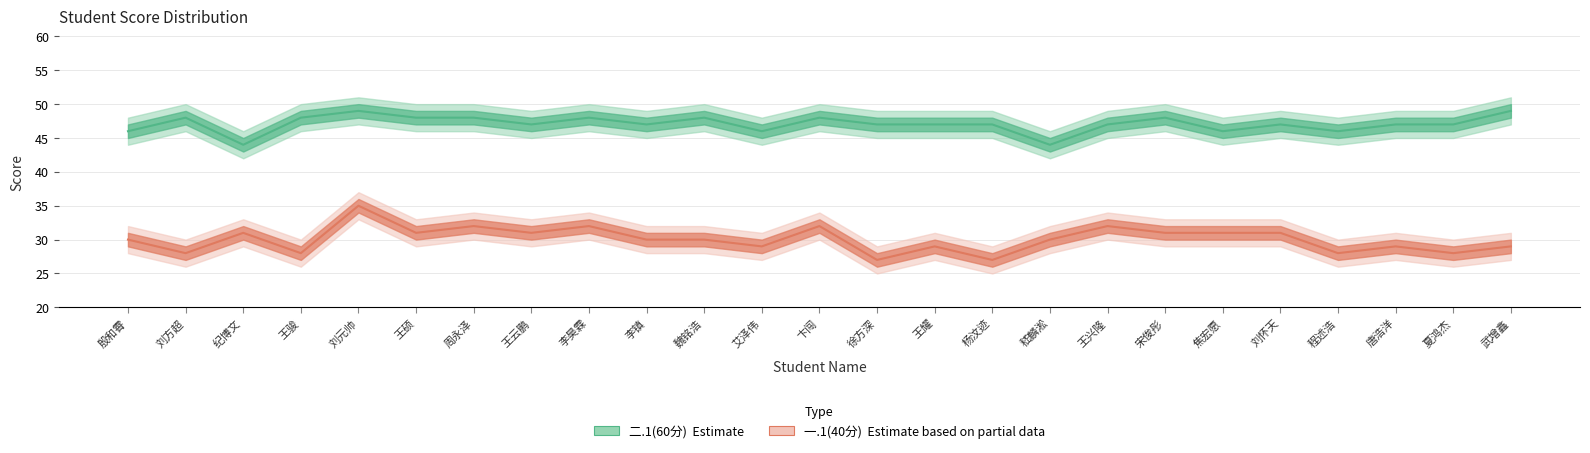

Read the 二.1(60分) value at 刘怀天.

47